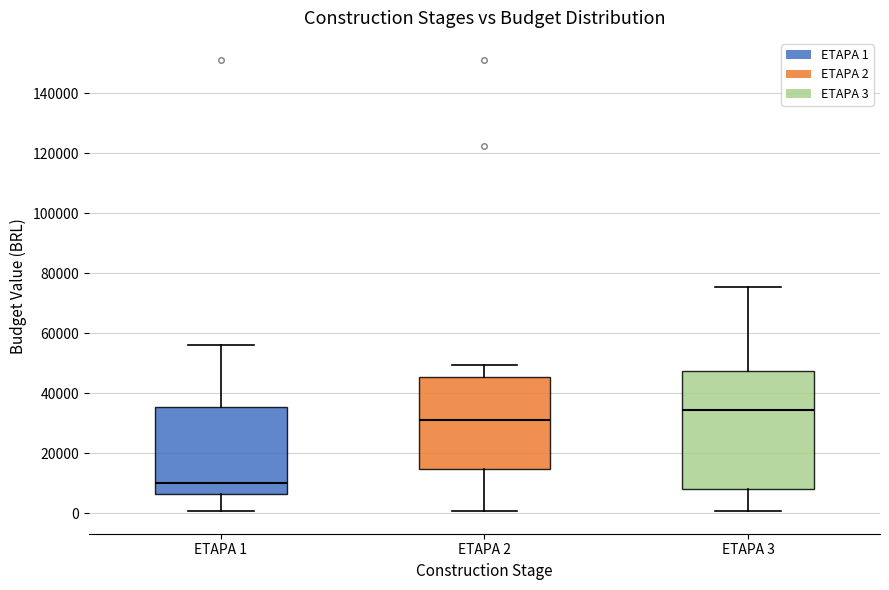

Reading left to right, read every box against the y-axis: the position of its median line, the range the box covers, and the ends of its whiskers. The values are not printed on the chart, so give them approximately, as read against the axis.

ETAPA 1: median 10000, box 6000 to 36000, whiskers 0 to 56000
ETAPA 2: median 30000, box 14000 to 46000, whiskers 0 to 50000
ETAPA 3: median 34000, box 8000 to 48000, whiskers 0 to 76000